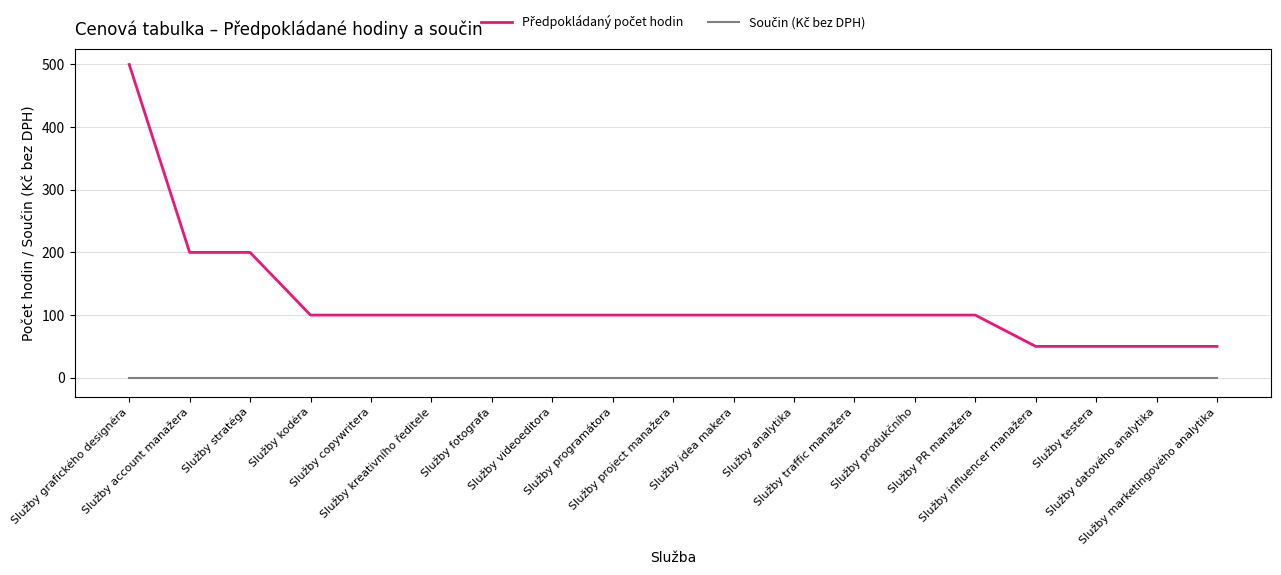

Does the chart display data point markers on the line(s)?

No